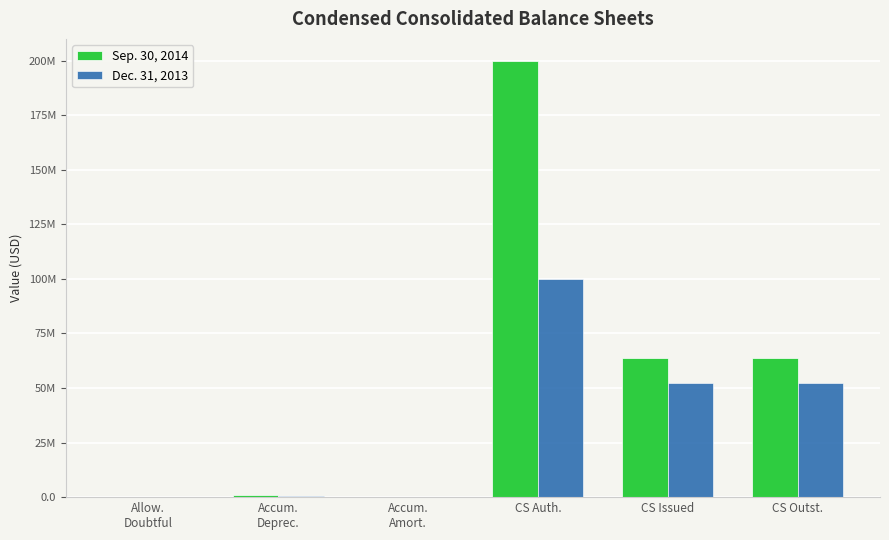

Read the Dec. 31, 2013 value at CS Outst., to the nearest 50.

52402250